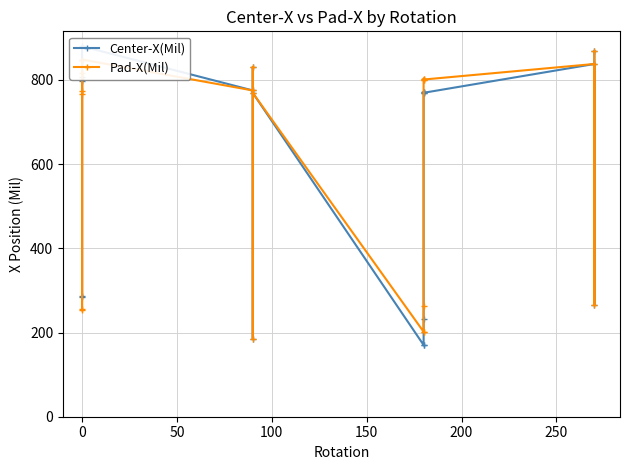

Does the chart have visible grid lines?

Yes